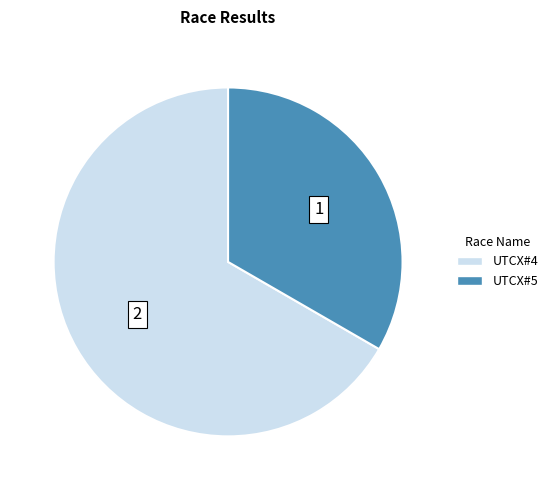

Rank the categories by value from lowest to highest.

UTCX#5, UTCX#4